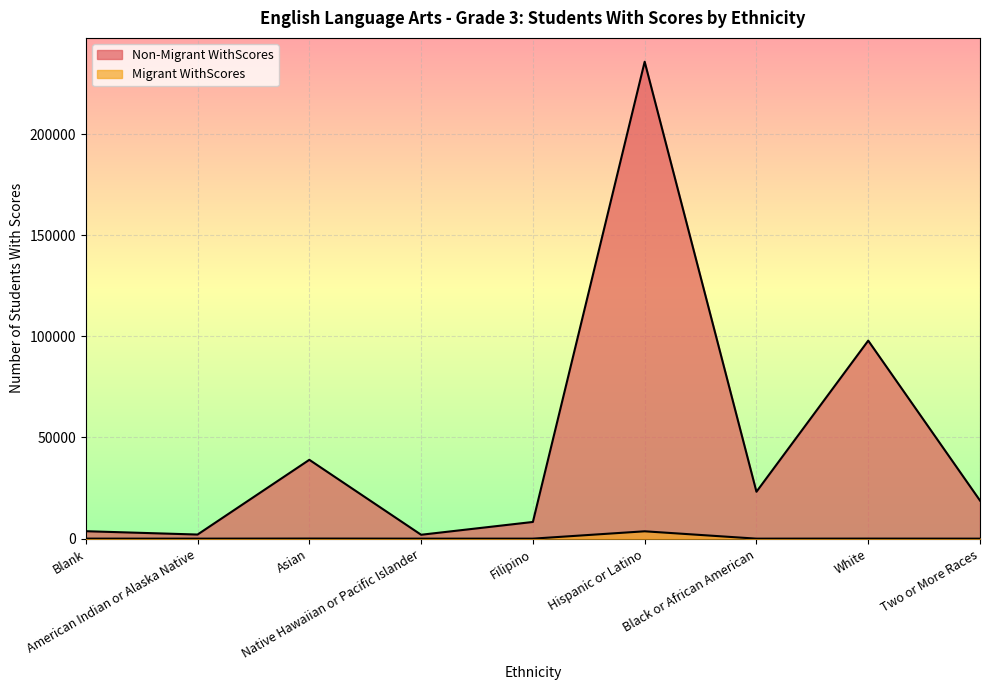

Is it true that Migrant WithScores equals 6 at American Indian or Alaska Native?

False